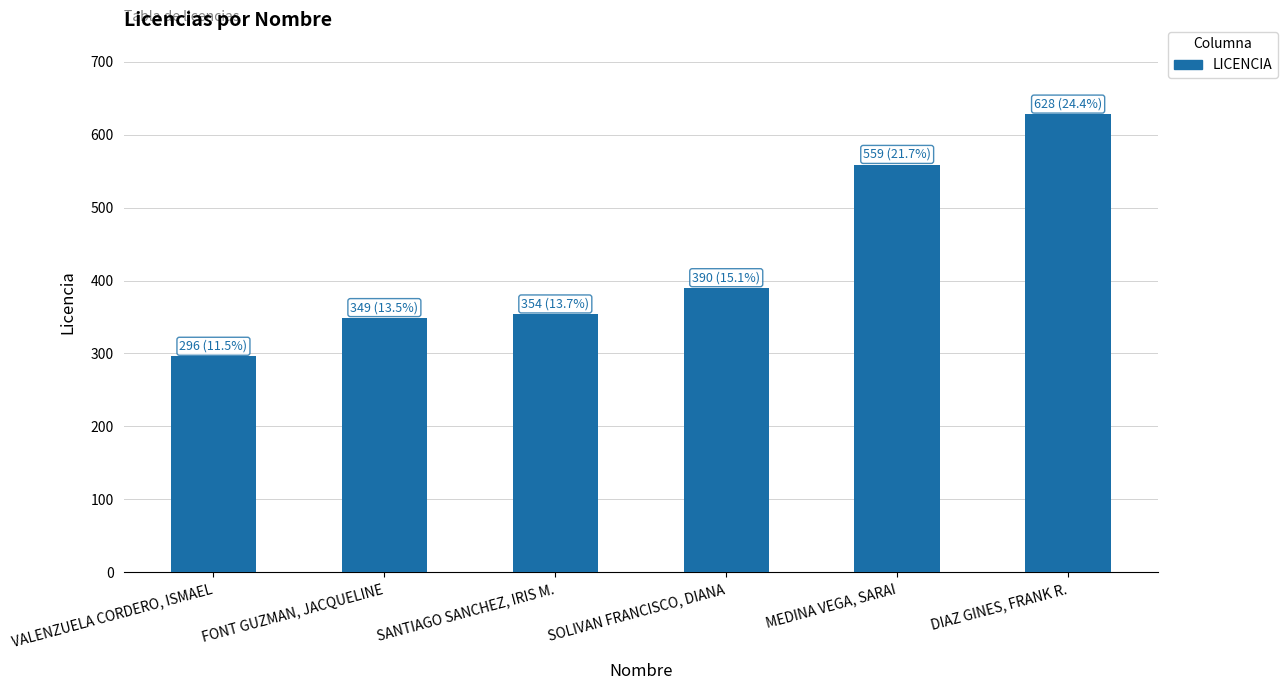

What is the change in value from MEDINA VEGA, SARAI to DIAZ GINES, FRANK R.?

+69